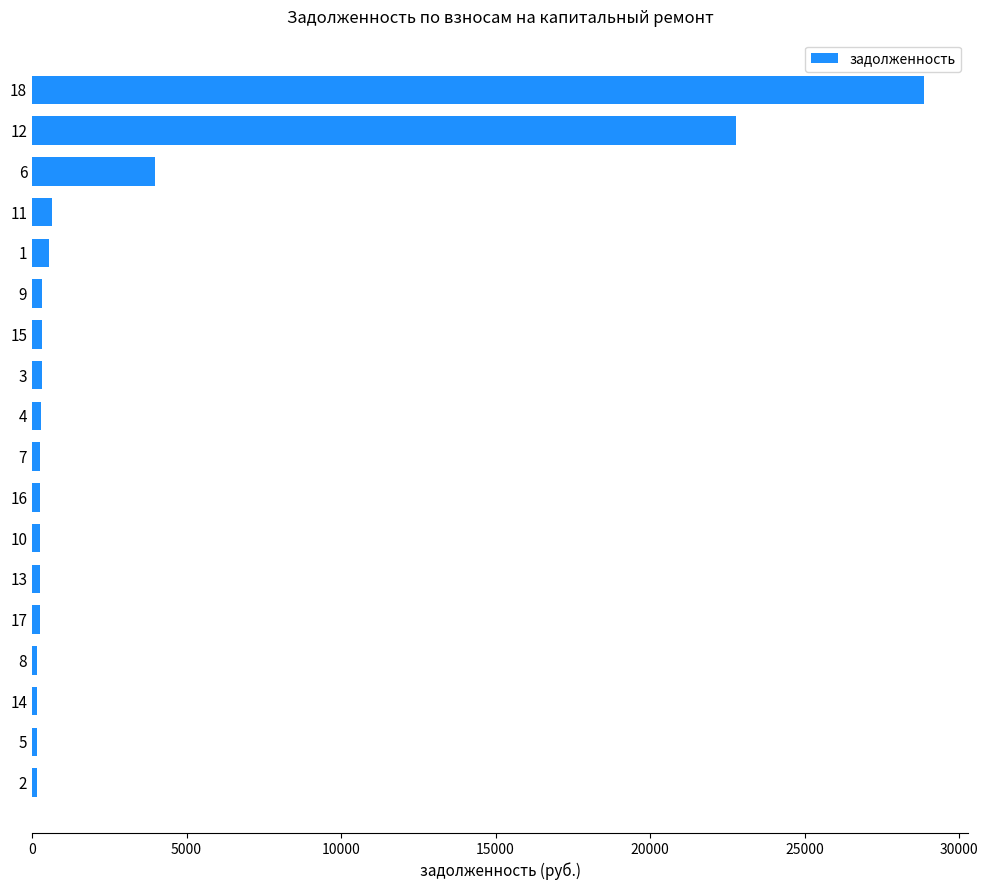

What is the difference between the maximum and second lowest values?

28688.7